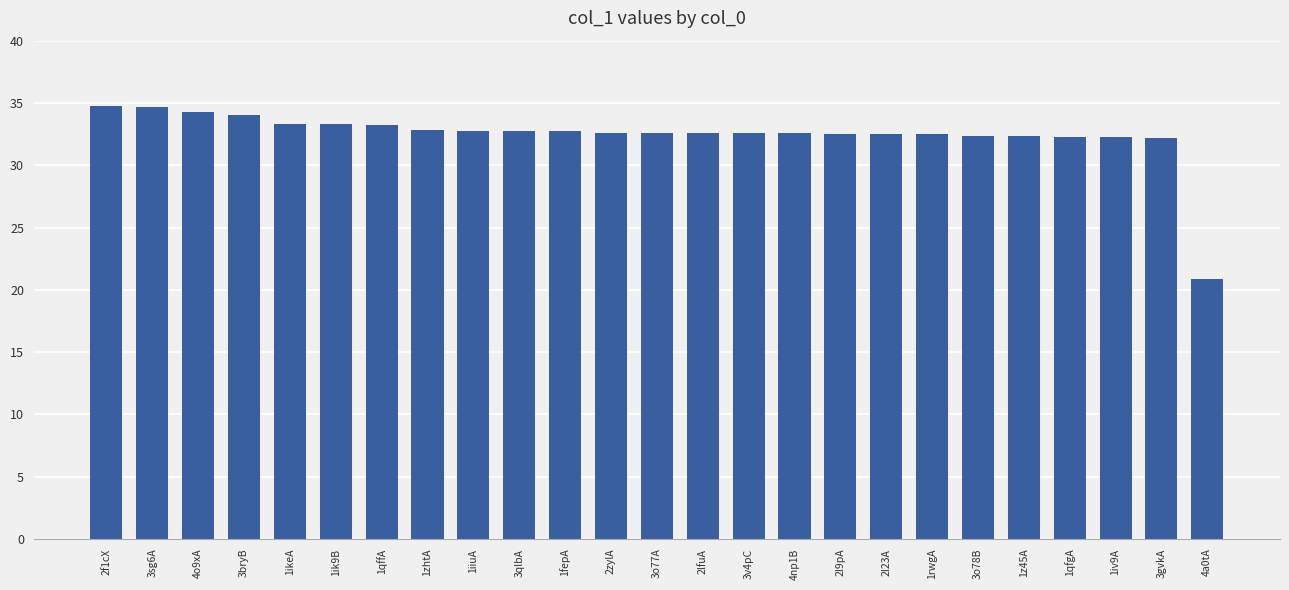

What is the change in value from 1iiuA to 2l23A?

-0.3